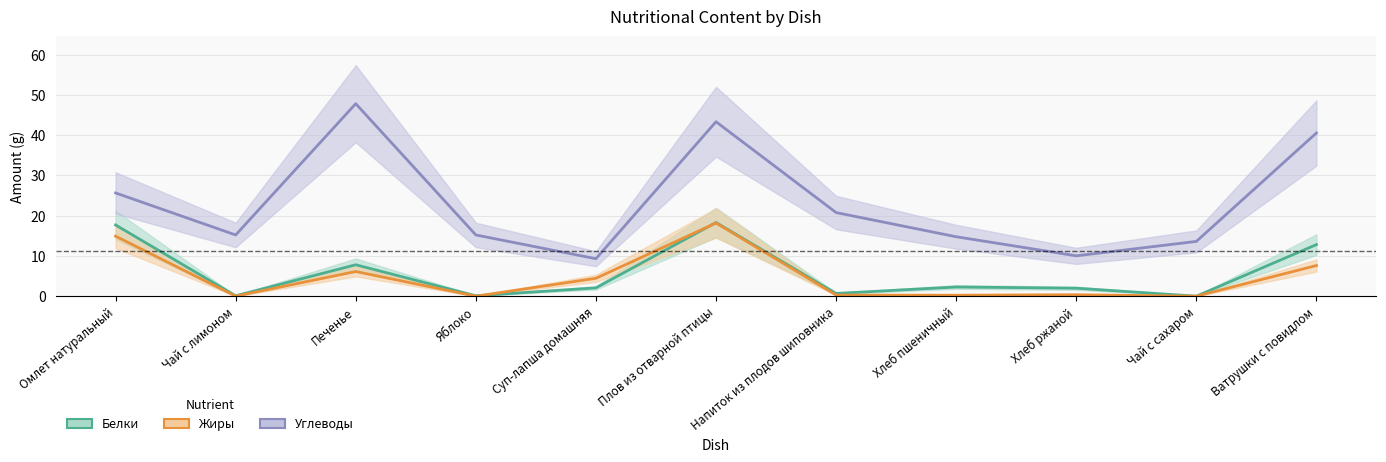

What is the average value of the Жиры series?

4.7